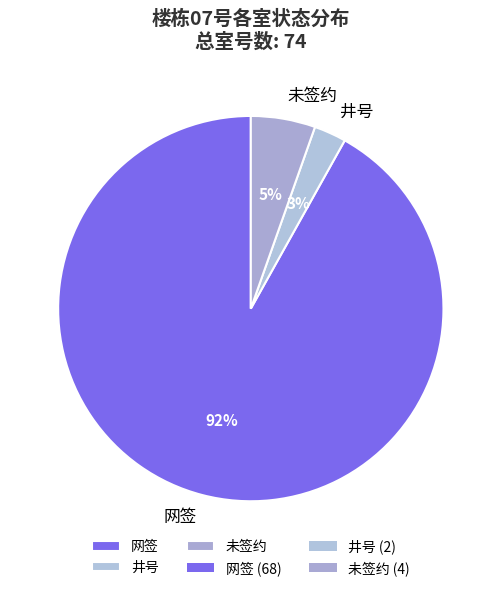

Count the number of slices in the pie.

3